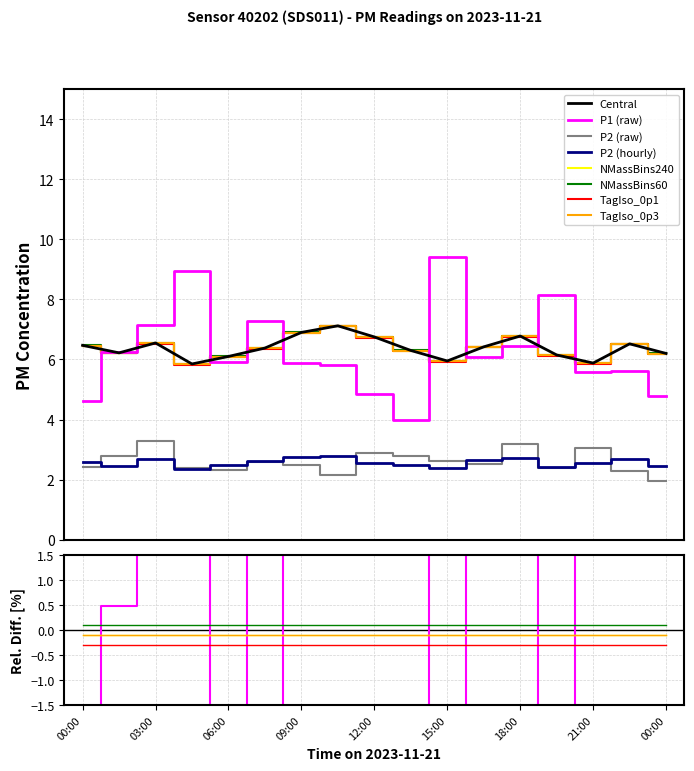

True or false: P2 and P1 cross at least once.

False